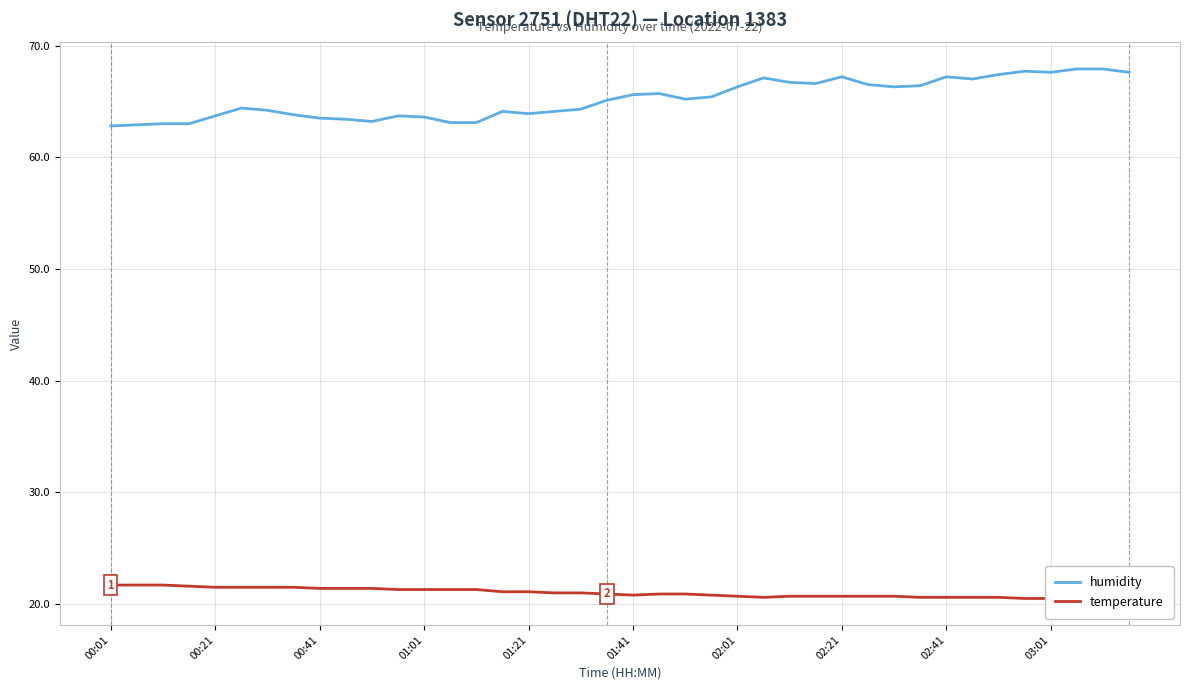

Does the chart display data point markers on the line(s)?

No